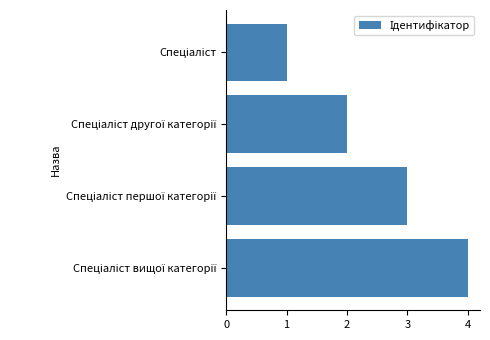

What is the sum of all values?

10